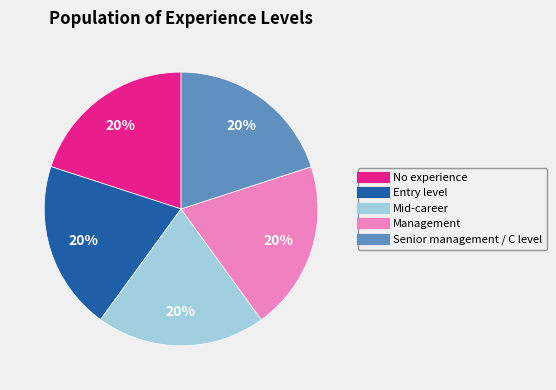

The Entry level slice represents 20% of the pie. True or false?

True